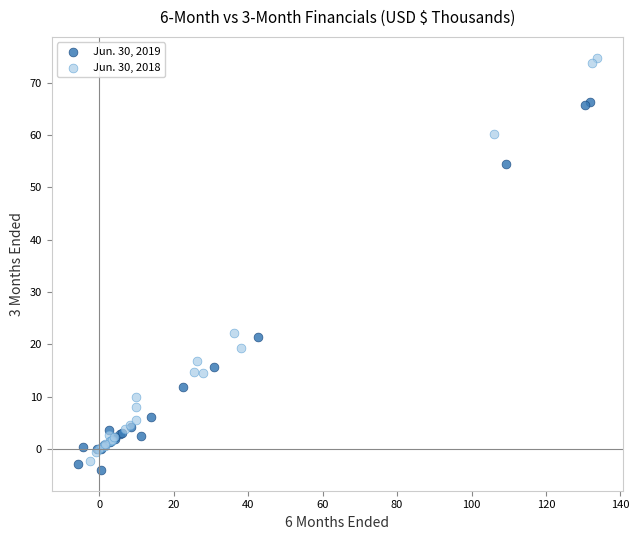

Which series has the widest spread of Y values?

Jun. 30, 2018